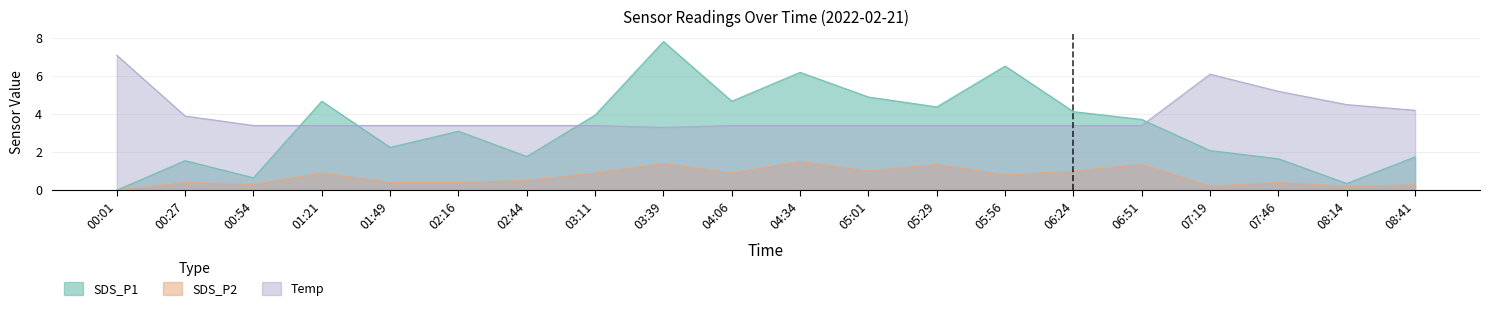

What is the difference between the maximum and minimum values in the SDS_P2 series?

1.5